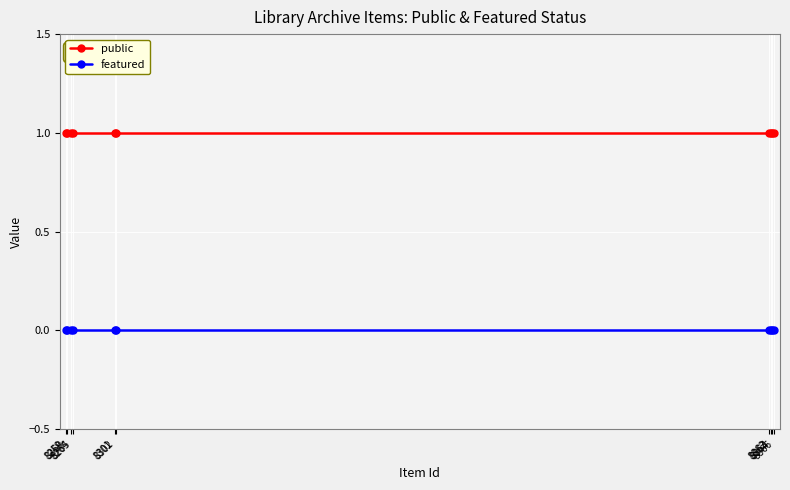

True or false: public and featured intersect in this chart.

False